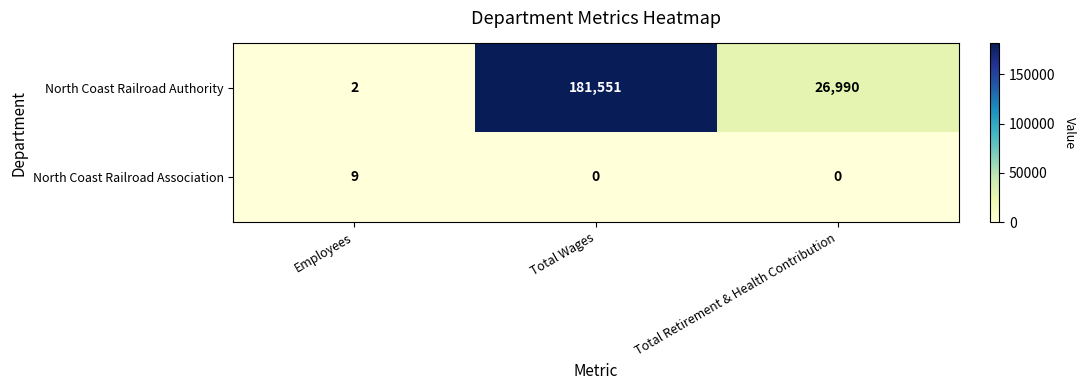

What is the greatest value displayed?

181551